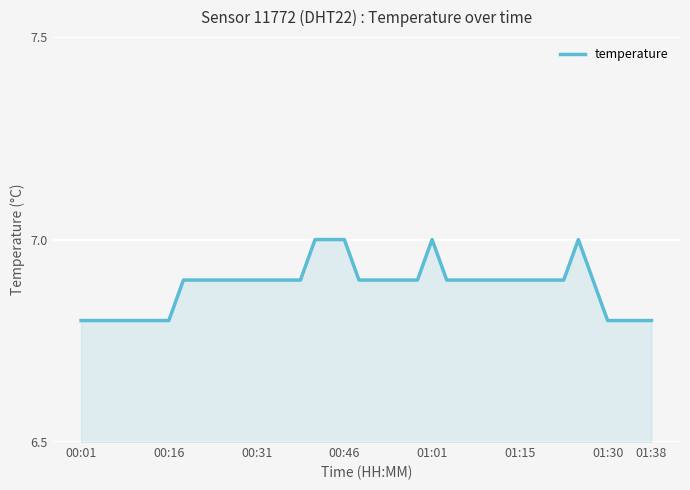

How many categories are shown in the chart?

40